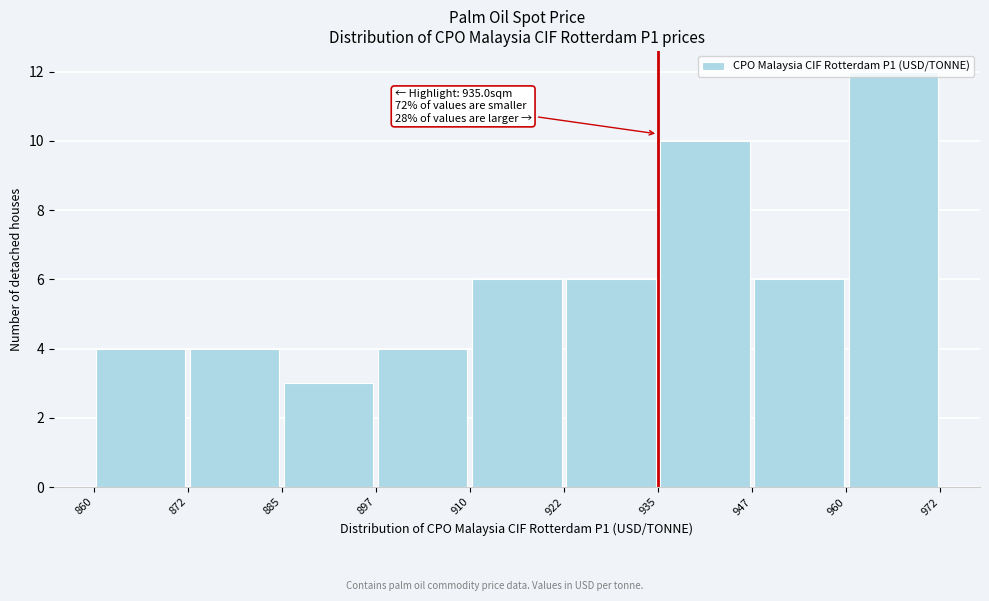

Which range on the x-axis has the tallest bar?

960 to 972